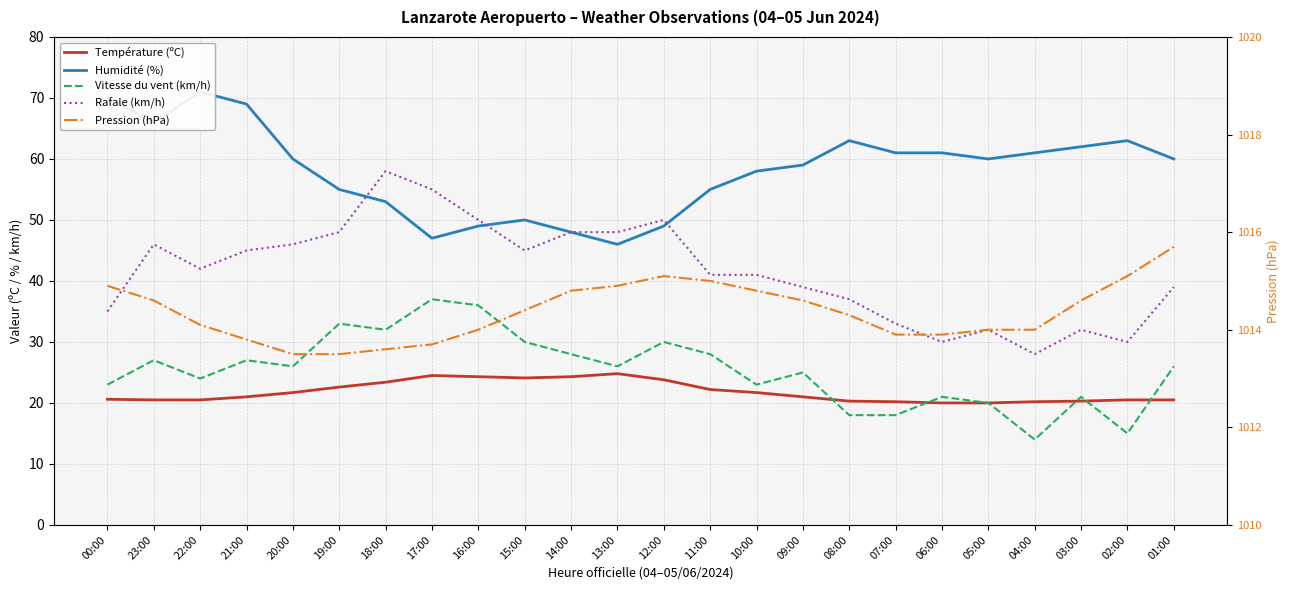

What value does the Rafale (km/h) series have at 21:00?

45.0